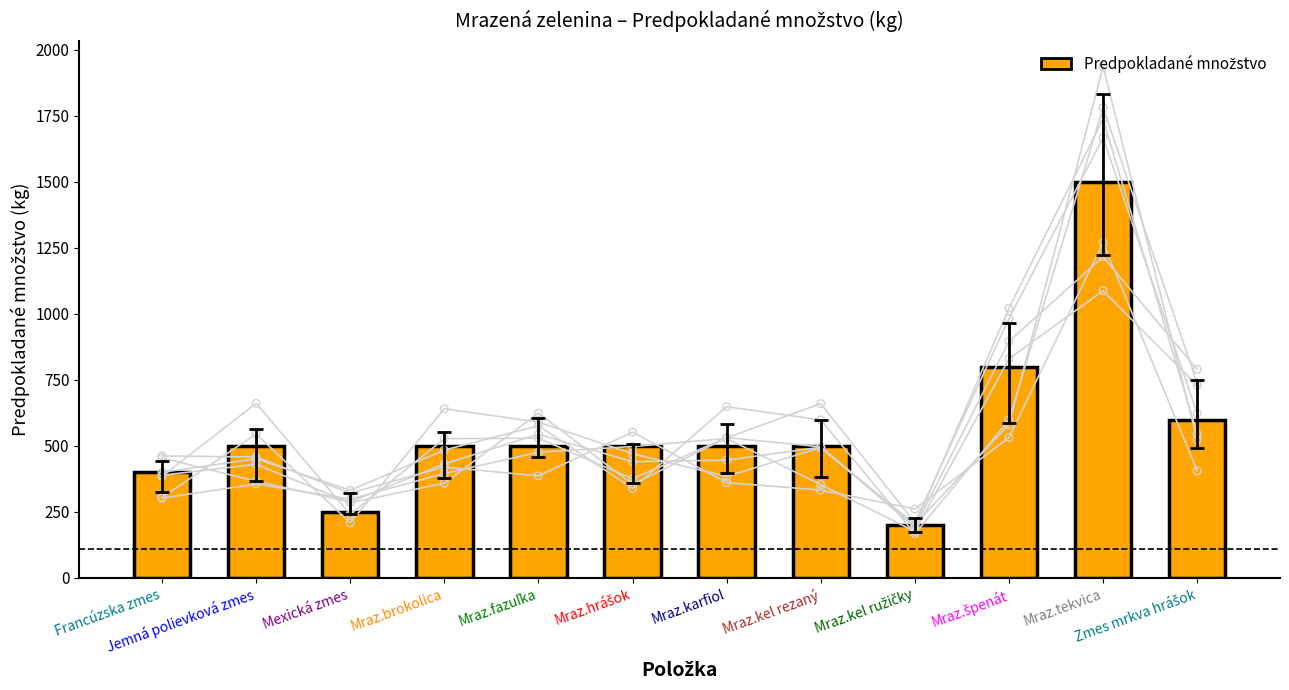

What is the change in value from Mraz.brokolica to Mraz.tekvica?

+1000